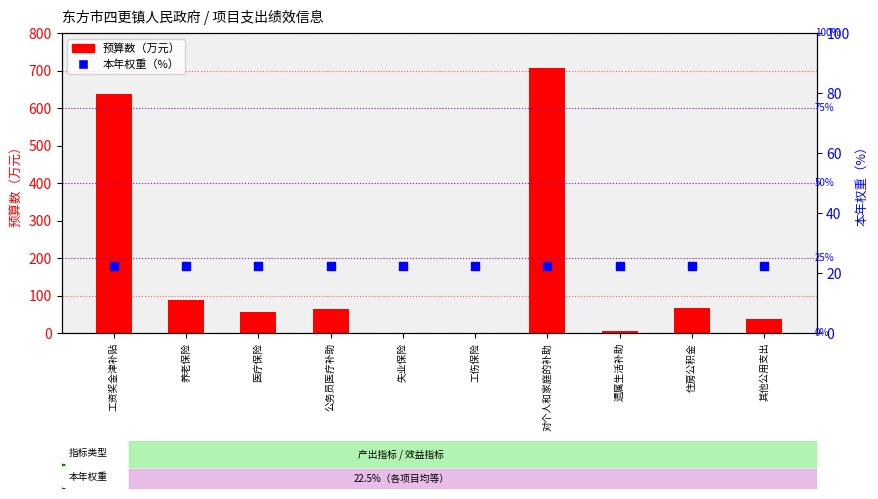

At which category is the sum across all series the highest?

对个人和家庭的补助